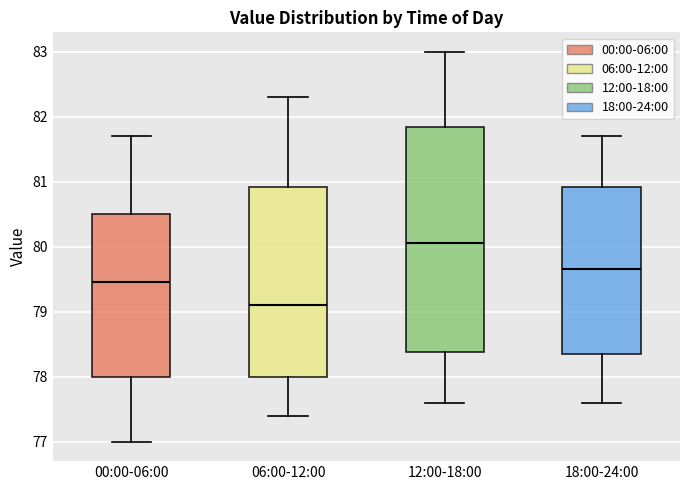

Which box's median line is the lowest?

06:00-12:00